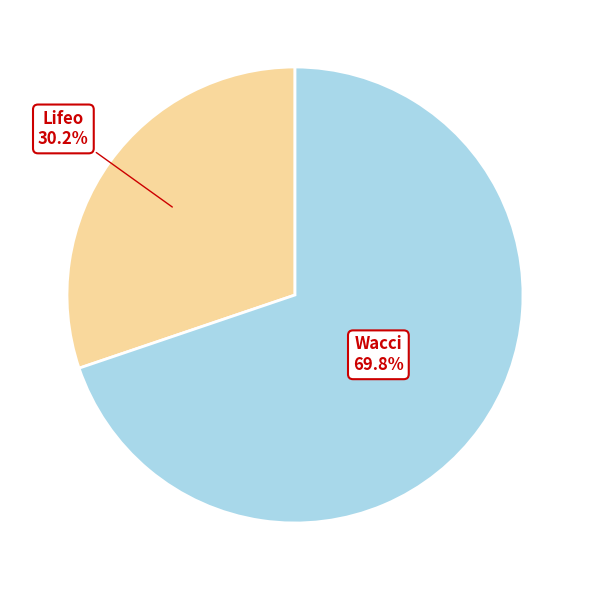

To the nearest percent, what is the difference between the Lifeo and Wacci slice percentages?

40%